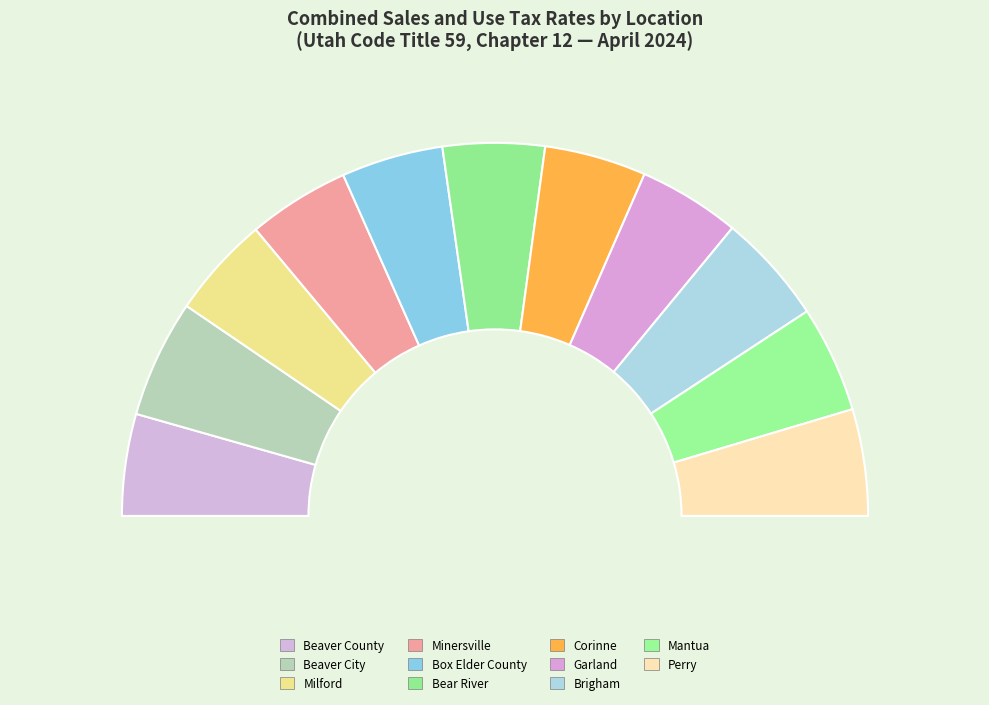

Which slice is the smallest?

Beaver County